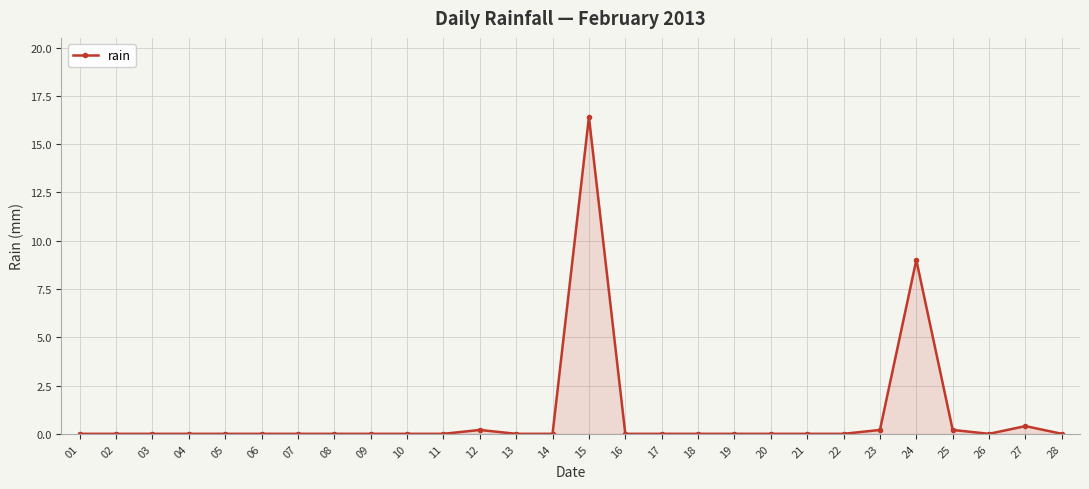

How many categories are shown in the chart?

28